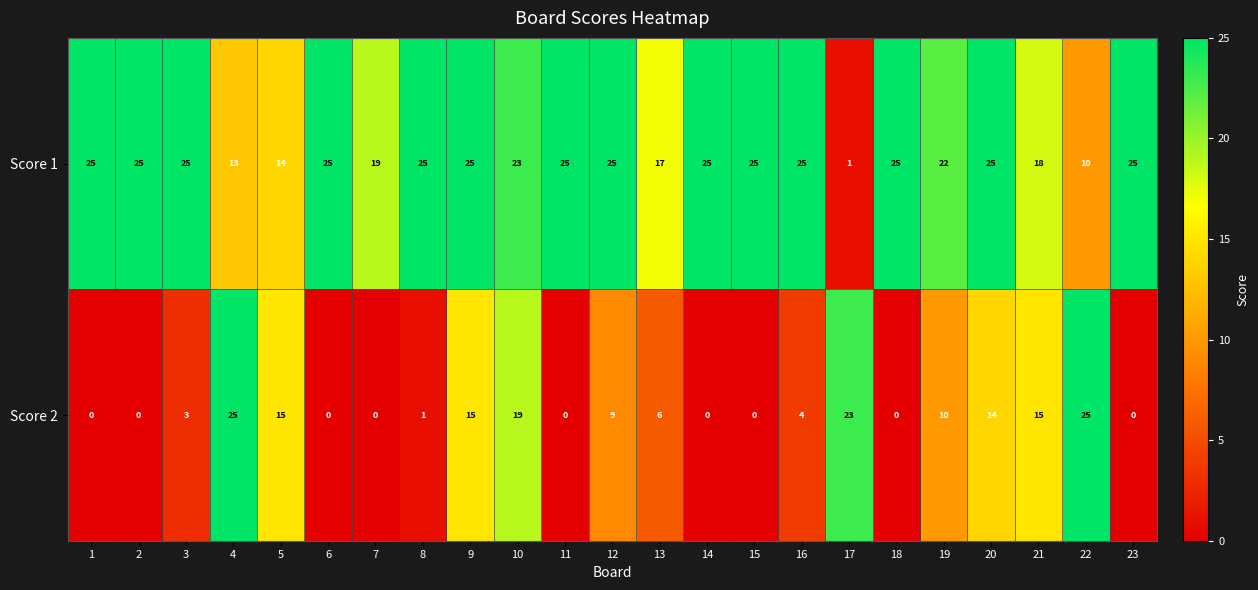

How many series are shown in this chart?

2